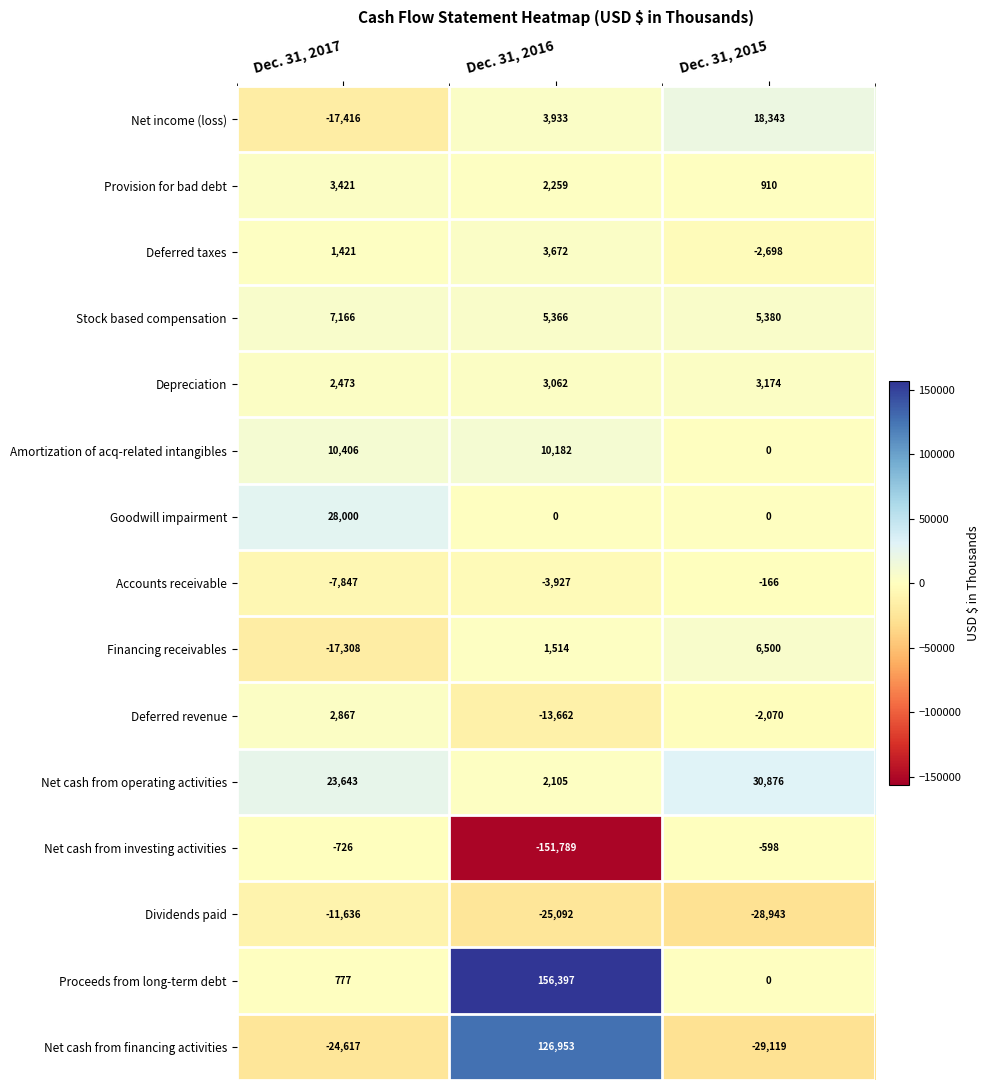

Which category has the highest value in the Depreciation series?

Dec. 31, 2015